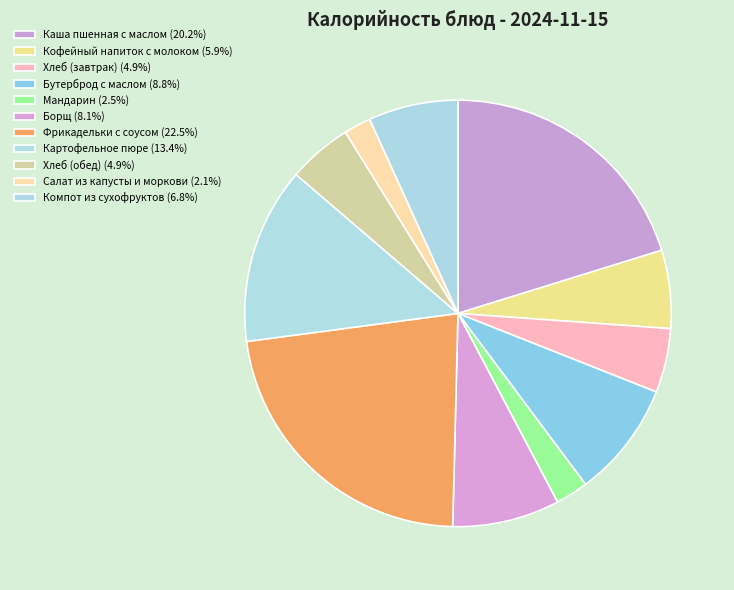

What is the ratio of the value at Бутерброд с маслом to the value at Хлеб (завтрак)?

1.8